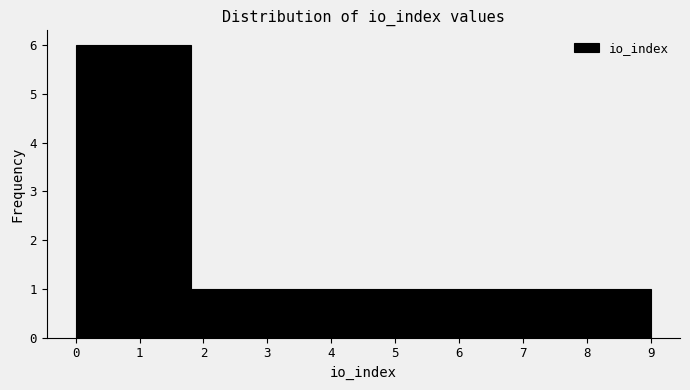

How tall is the bar that spans 7.2 to 8.1 on the x-axis? The values are not printed on the chart, so give them approximately, as read against the axis.

1